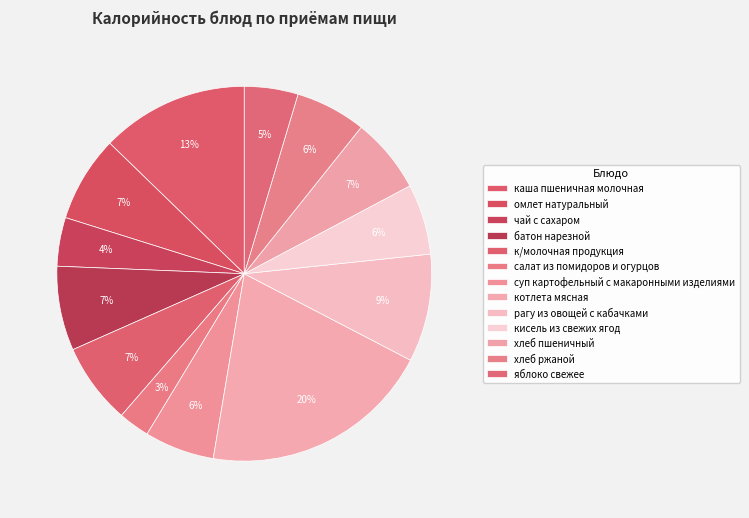

Is the sum of котлета мясная and салат из помидоров и огурцов greater than half?

No